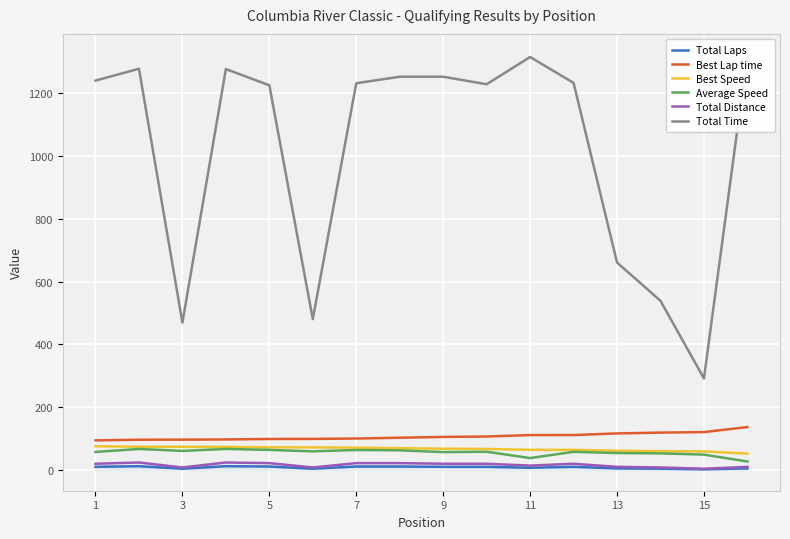

What is the difference between the second highest and minimum values in the Total Laps series?

10.0